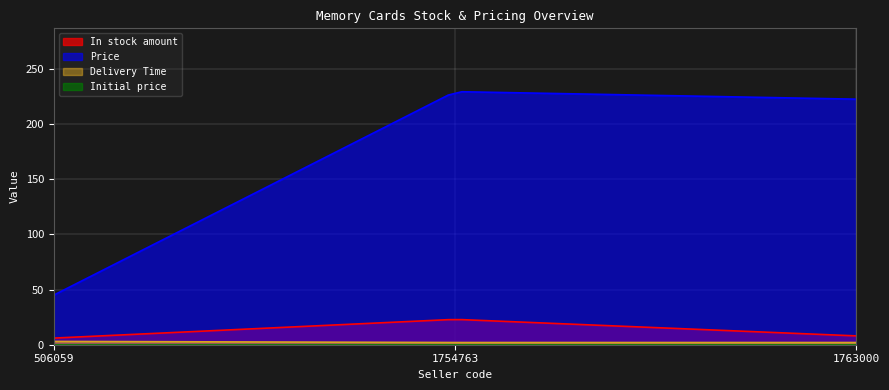

At which label is Price closest to 137?

1763000